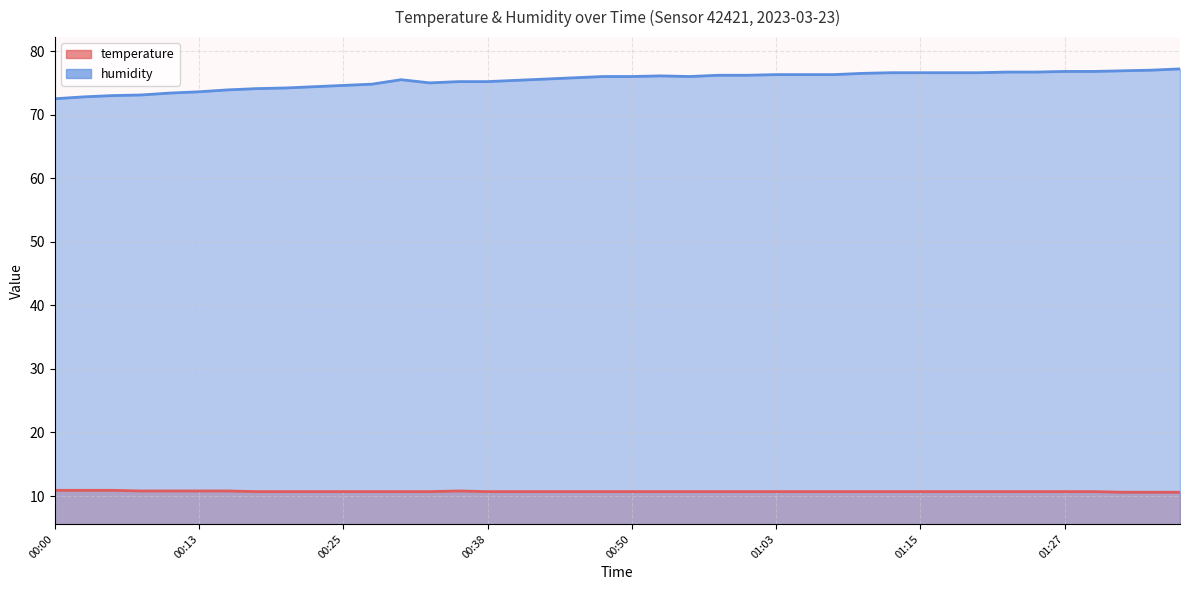

True or false: temperature and humidity intersect in this chart.

False